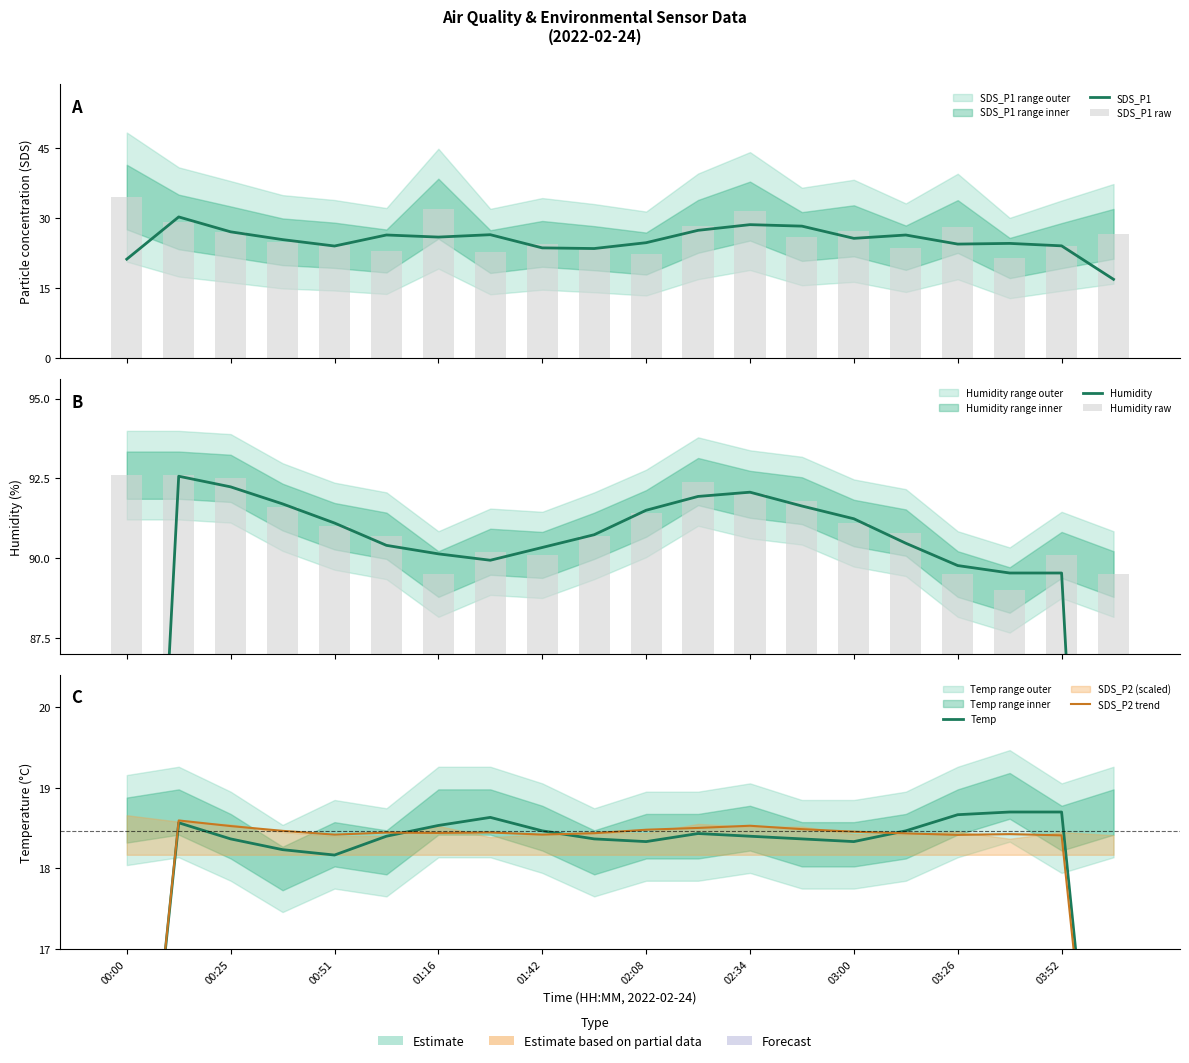

What is the difference between the maximum and minimum values in the Humidity raw series?

3.6